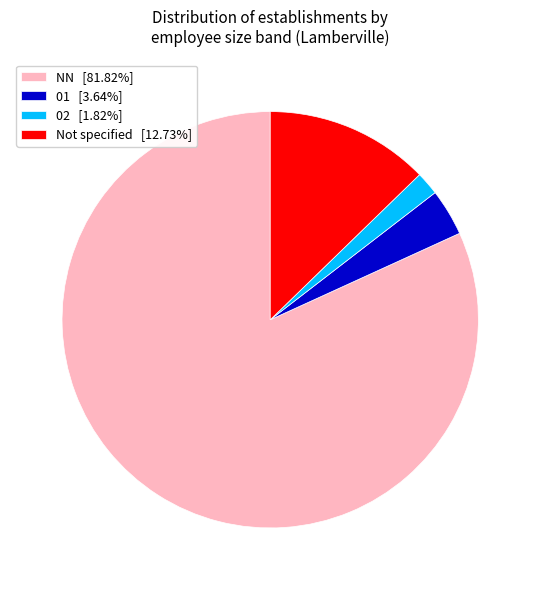

What is the ratio of the value at 01 [3.64%] to the value at Not specified [12.73%]?

0.3